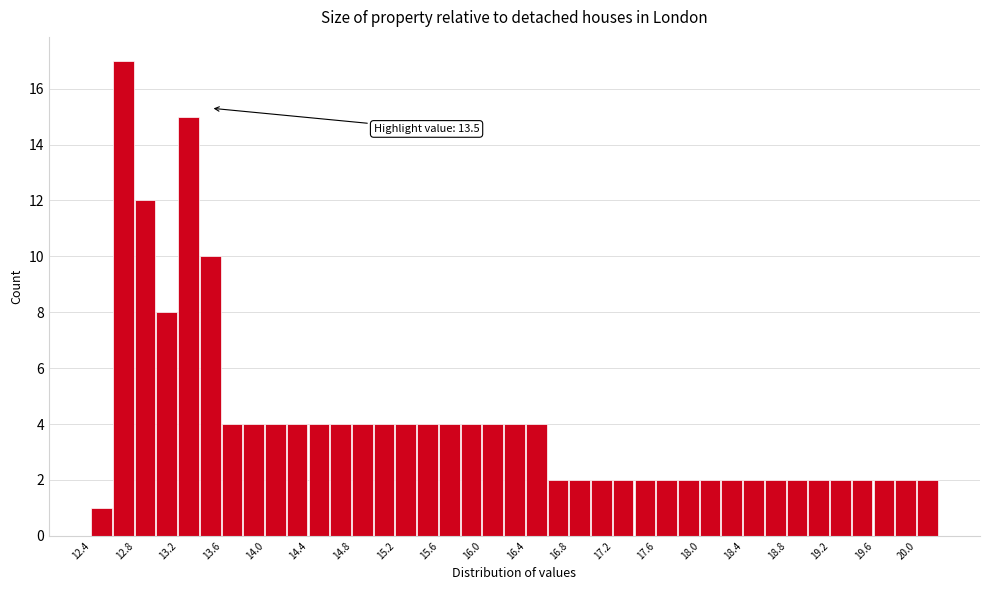

Which range on the x-axis has the tallest bar?

12.6 to 12.8